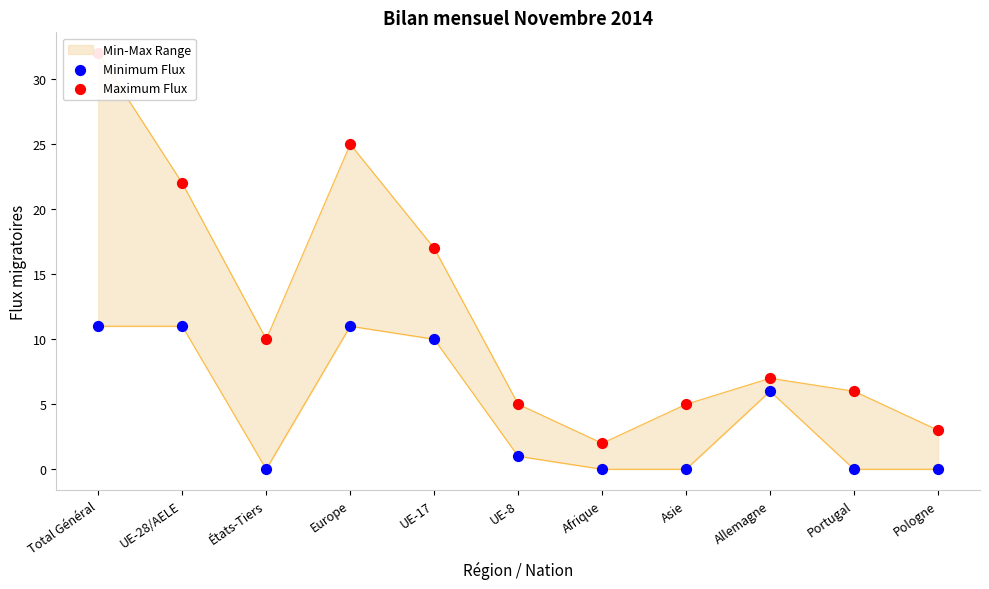

Which series has the largest total across all categories?

Maximum Flux